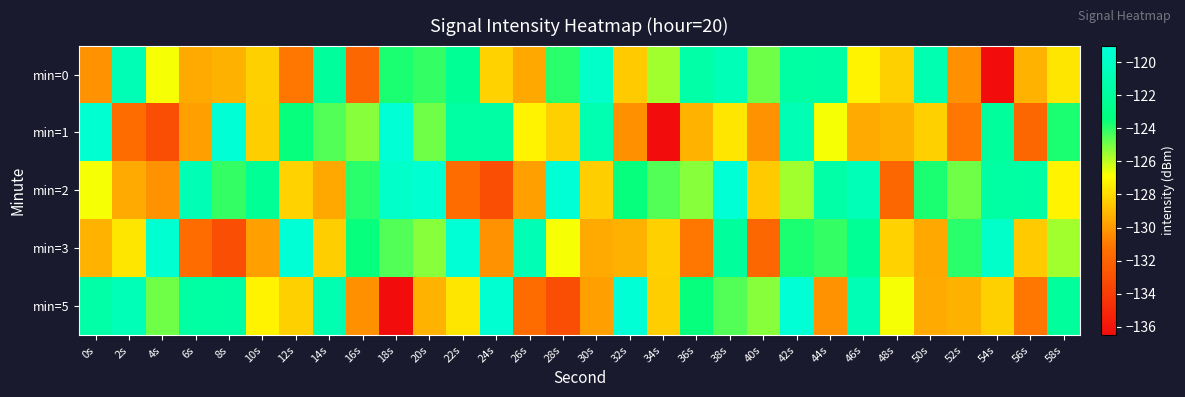

Which series has the largest total across all categories?

min=2